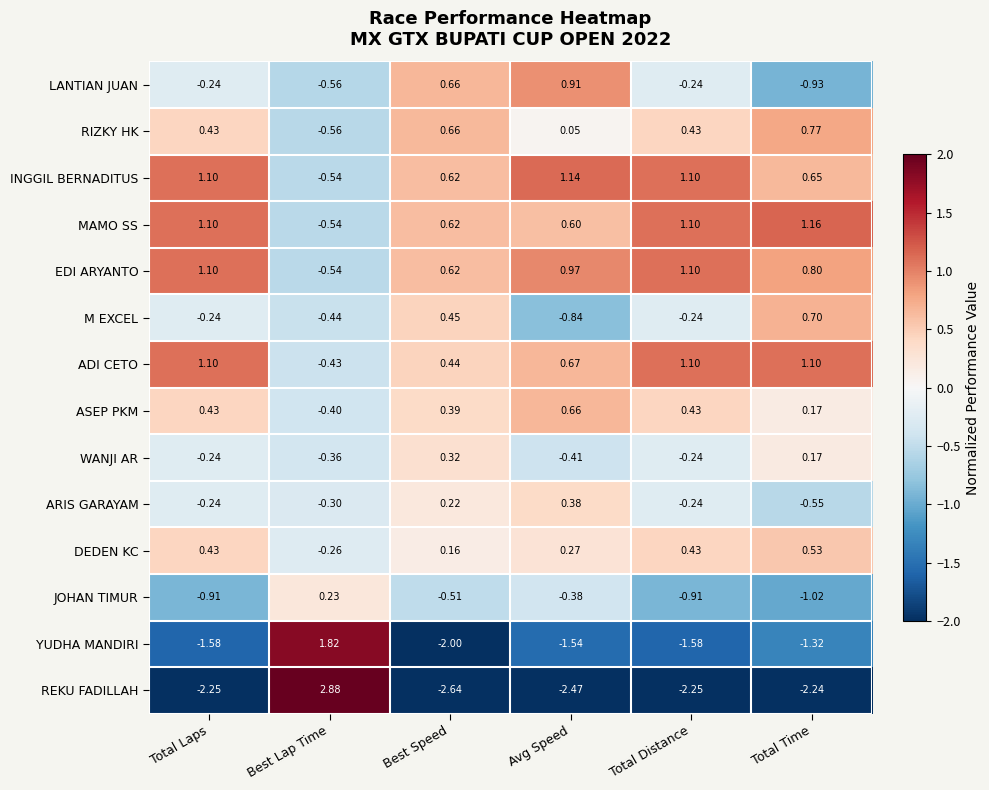

Which series has the largest range (max minus min)?

REKU FADILLAH